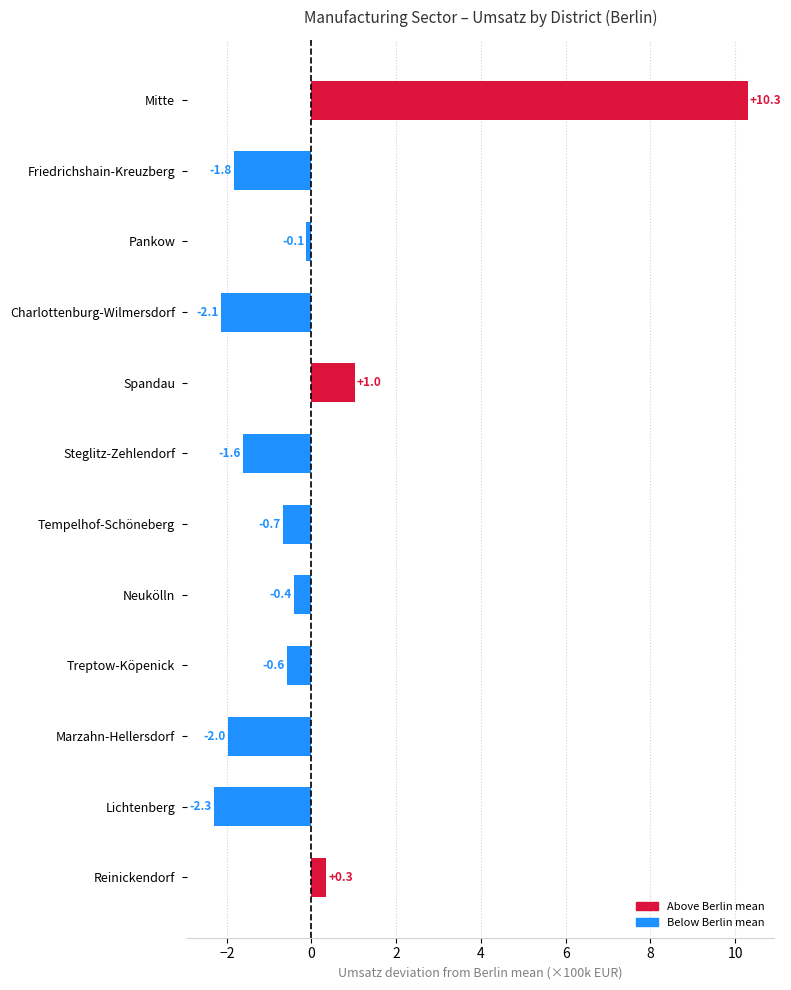

Rank the categories by value from lowest to highest.

Lichtenberg, Charlottenburg-Wilmersdorf, Marzahn-Hellersdorf, Friedrichshain-Kreuzberg, Steglitz-Zehlendorf, Tempelhof-Schöneberg, Treptow-Köpenick, Neukölln, Pankow, Reinickendorf, Spandau, Mitte